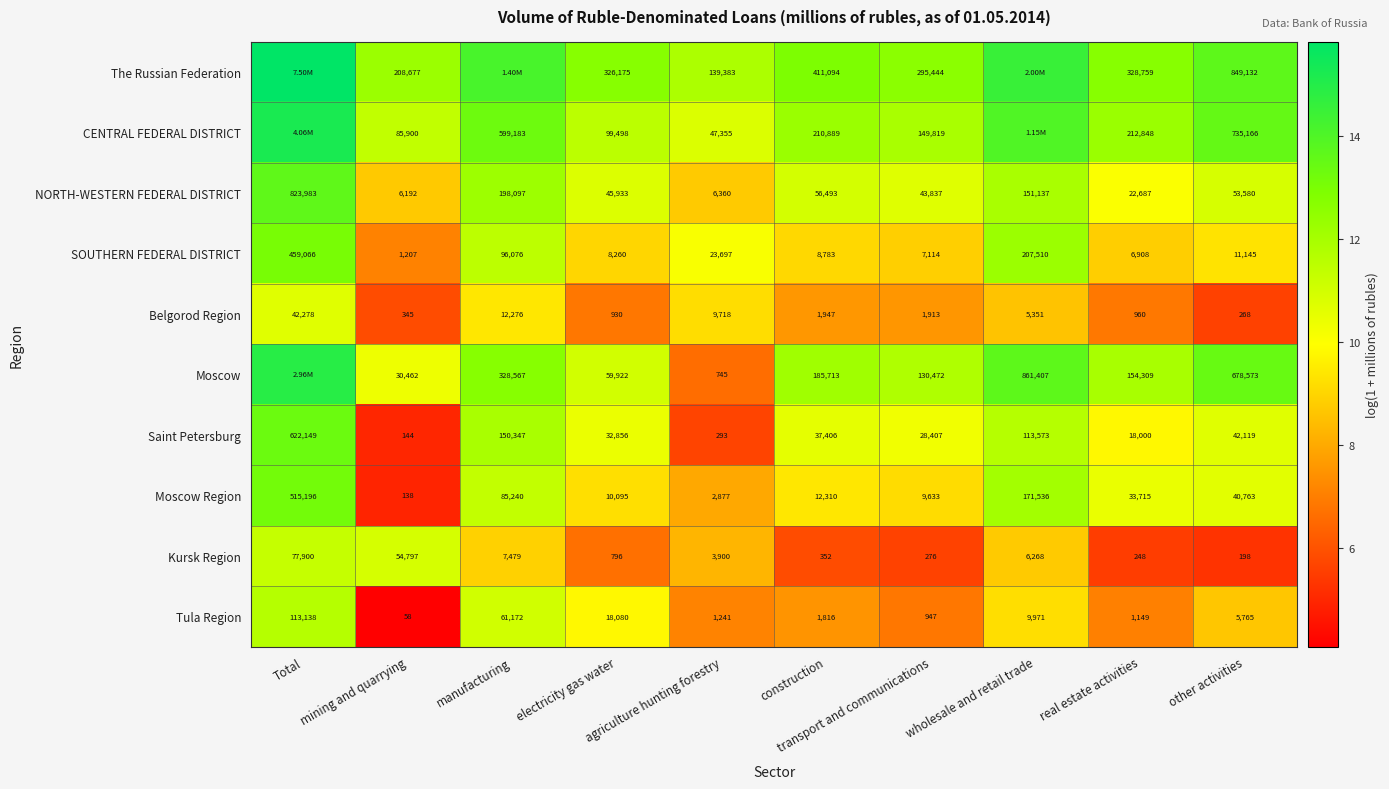

What is the sum of the The Russian Federation values at other activities and agriculture hunting forestry?

25.5